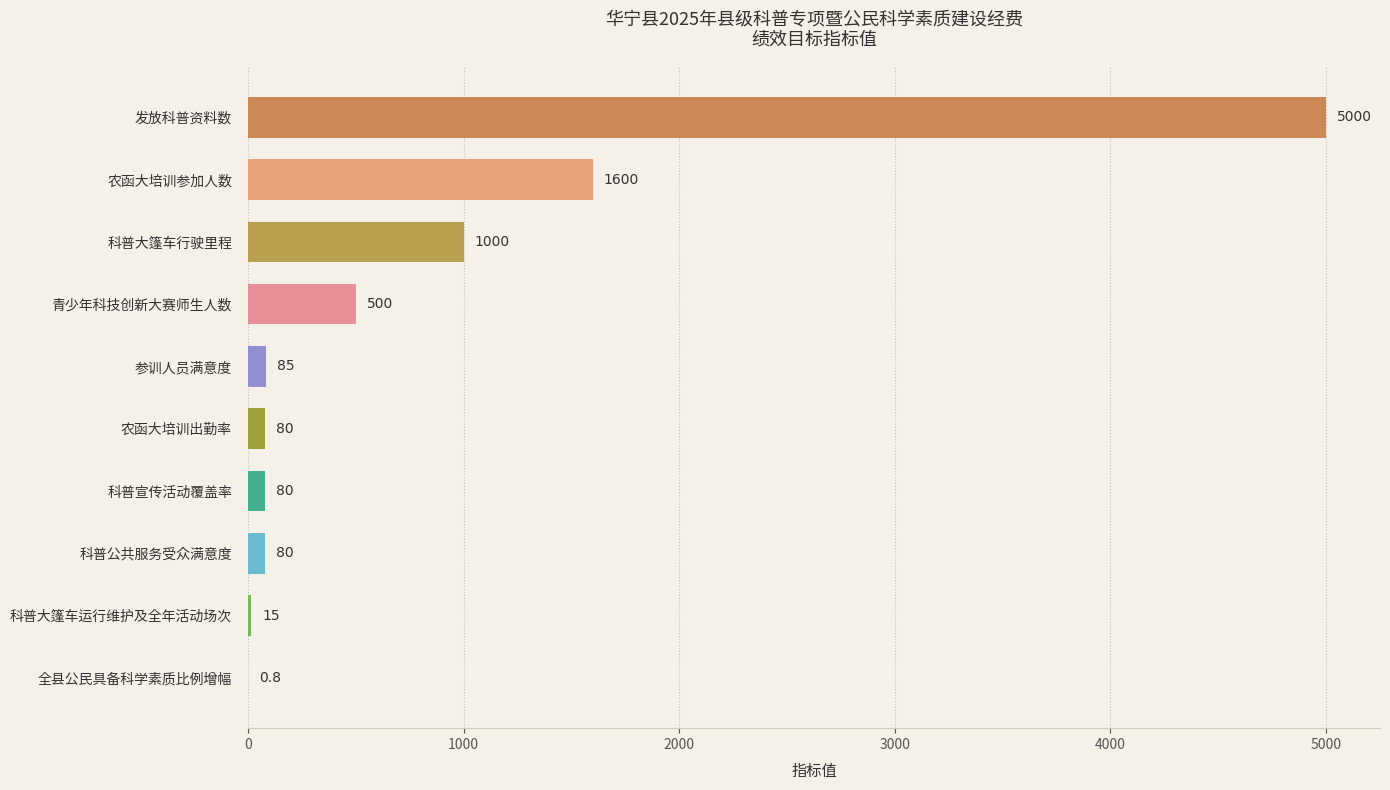

Where is the data nearest to the value 2500?

农函大培训参加人数